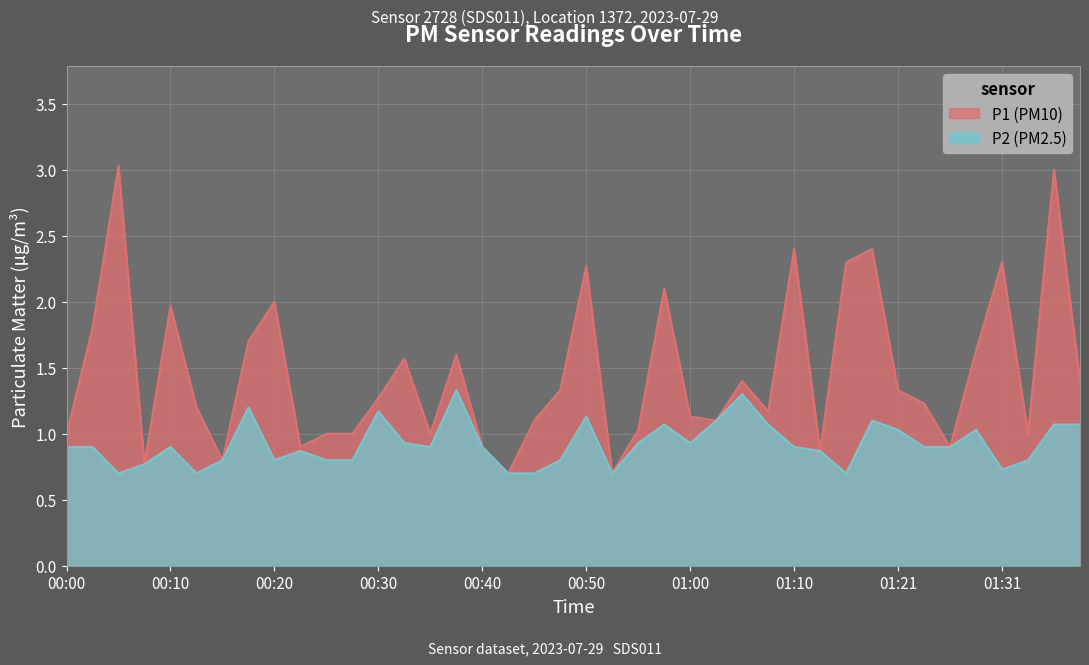

What is the sum of all P1 values?

58.3